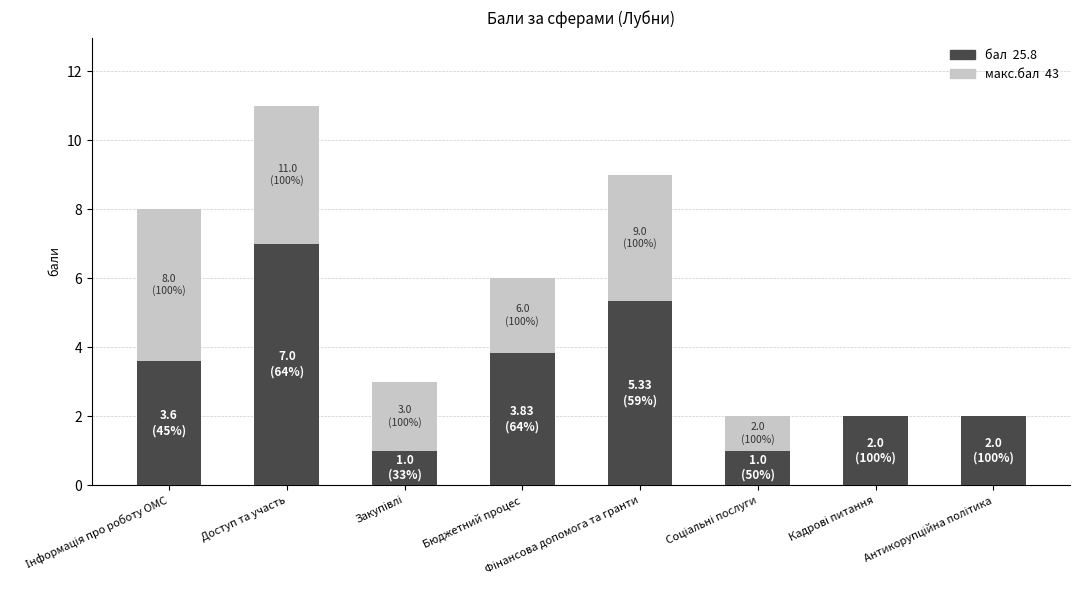

How many data points in бал are less than 3?

4